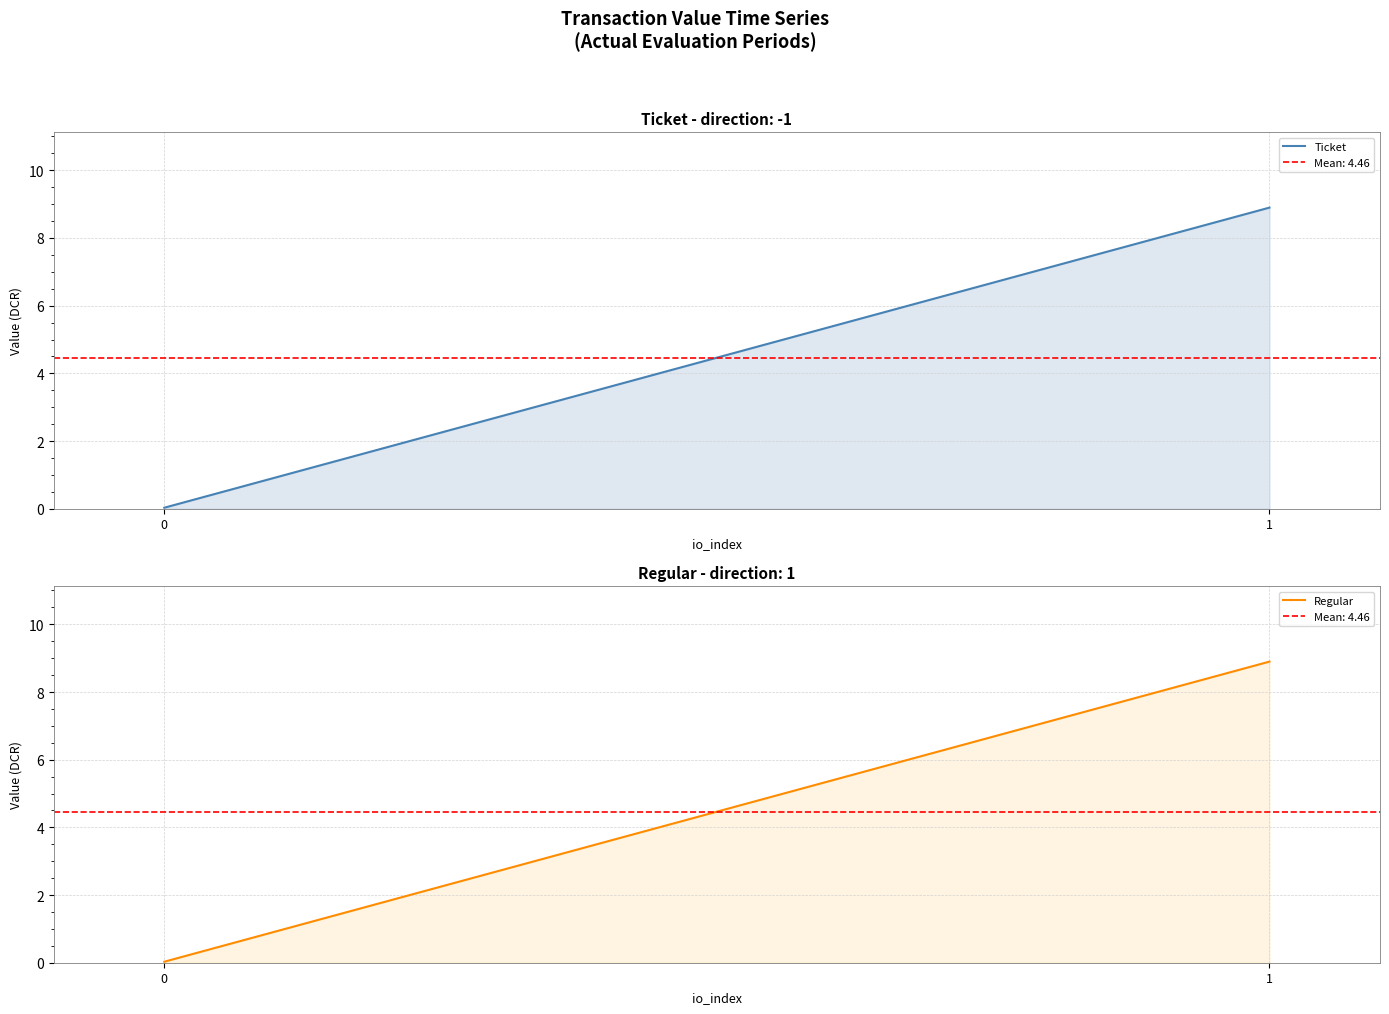

Which has a higher value, 0 or 1?

1